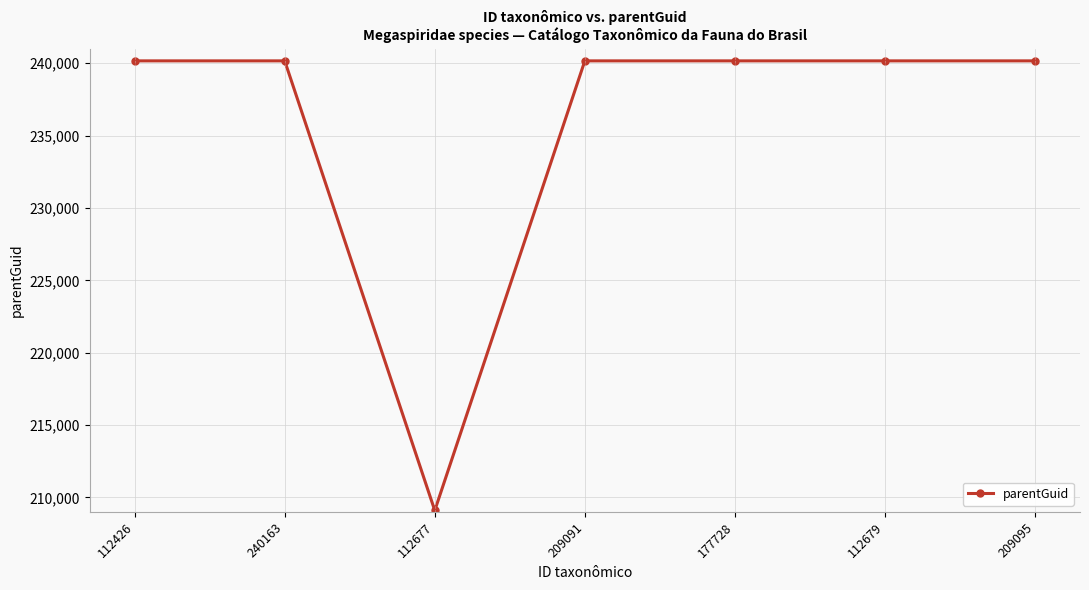

What is the average value?

235727